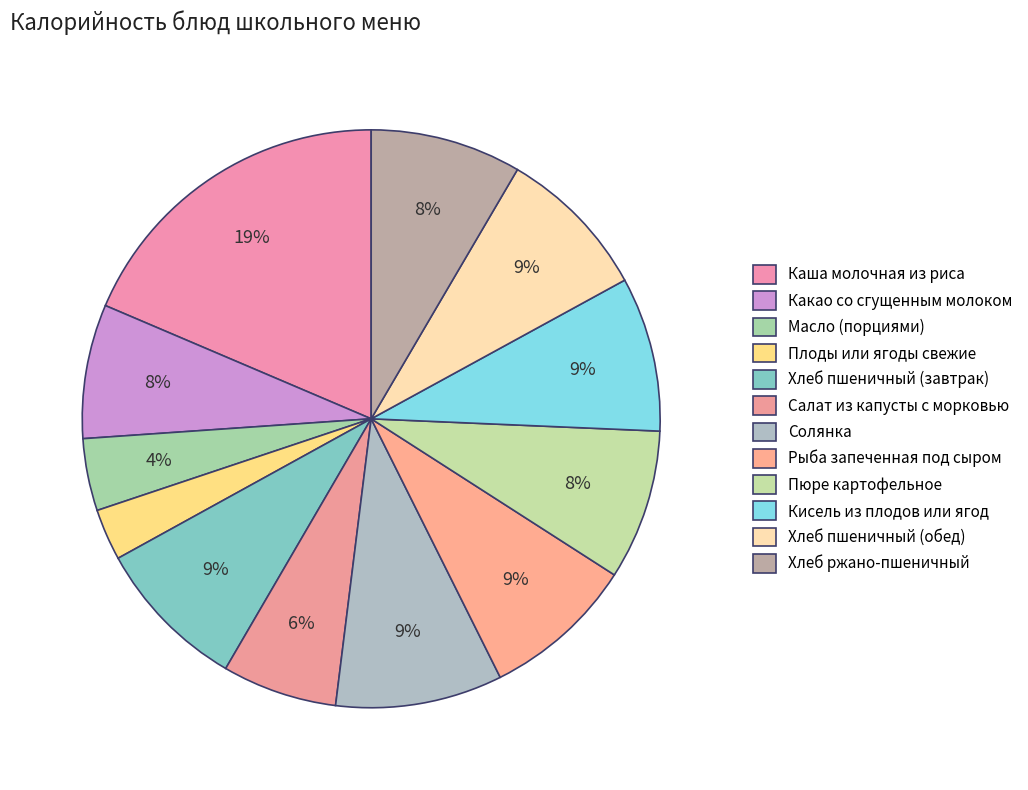

Rank the categories by value from lowest to highest.

Плоды или ягоды свежие, Масло (порциями), Салат из капусты с морковью, Какао со сгущенным молоком, Пюре картофельное, Хлеб ржано-пшеничный, Рыба запеченная под сыром, Хлеб пшеничный (завтрак), Хлеб пшеничный (обед), Кисель из плодов или ягод, Солянка, Каша молочная из риса